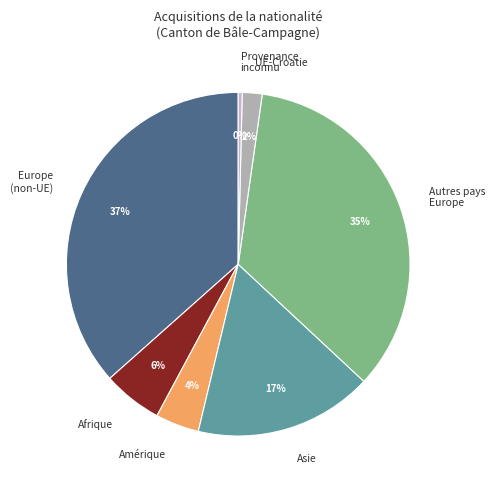

Is it true that Amérique is 10% of the pie?

False